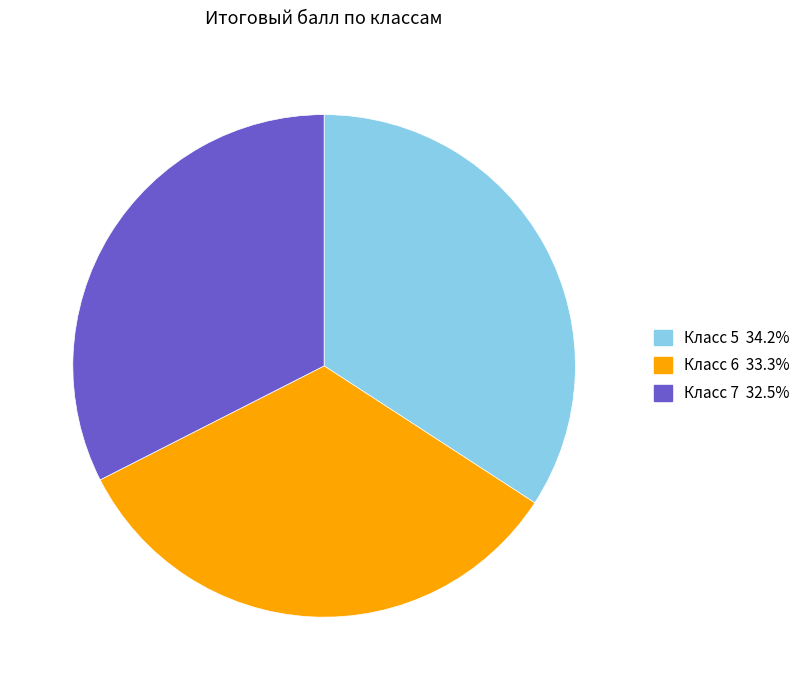

Is there a majority slice in this chart?

No